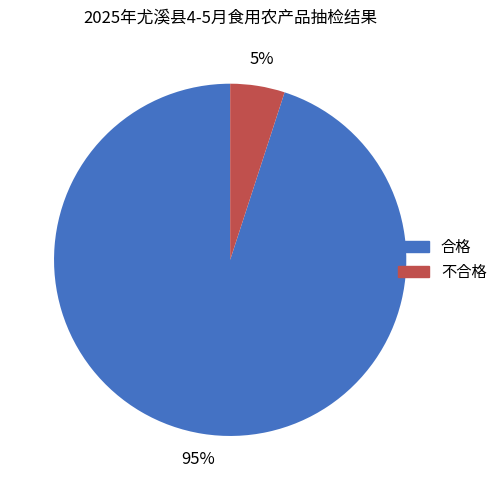

Do 合格 and 不合格 together represent more than half of the pie?

Yes